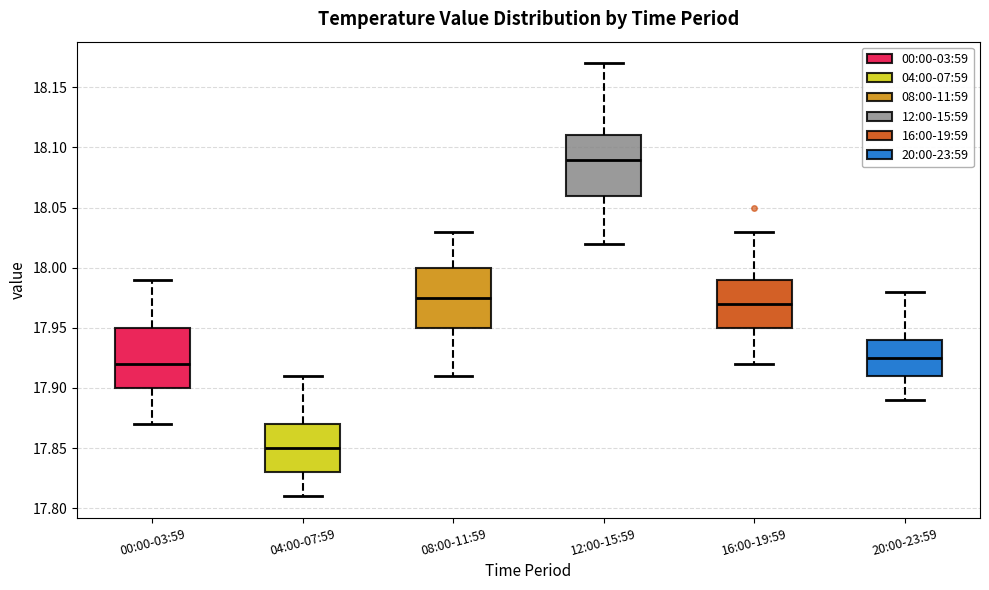

Reading left to right, read every box against the y-axis: the position of its median line, the range the box covers, and the ends of its whiskers. The values are not printed on the chart, so give them approximately, as read against the axis.

00:00-03:59: median 17.920, box 17.900 to 17.950, whiskers 17.870 to 17.990
04:00-07:59: median 17.850, box 17.830 to 17.870, whiskers 17.810 to 17.910
08:00-11:59: median 17.975, box 17.950 to 18.000, whiskers 17.910 to 18.030
12:00-15:59: median 18.090, box 18.060 to 18.110, whiskers 18.020 to 18.170
16:00-19:59: median 17.970, box 17.950 to 17.990, whiskers 17.920 to 18.030
20:00-23:59: median 17.925, box 17.910 to 17.940, whiskers 17.890 to 17.980